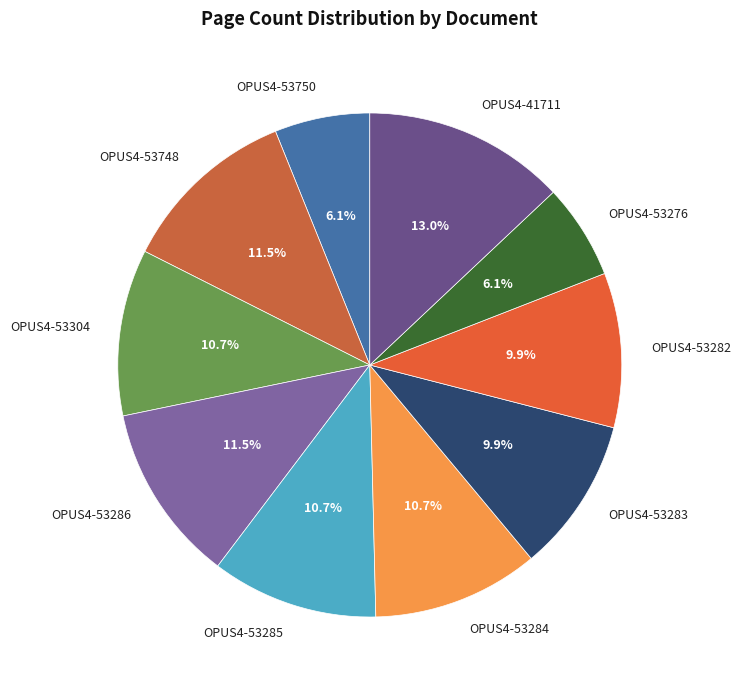

Is there any slice that represents more than half of the pie?

No